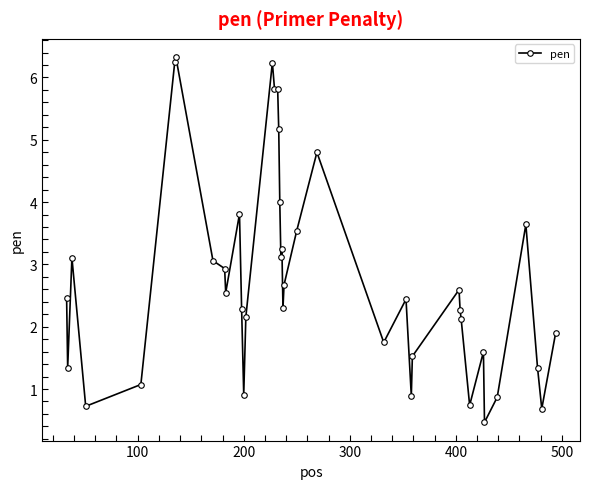

True or false: the data has more than 2 interior local peaks.

True